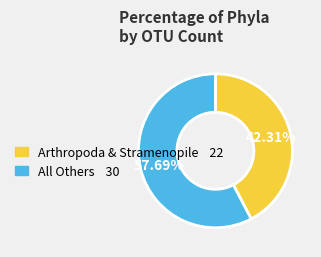

Is there a majority slice in this chart?

Yes